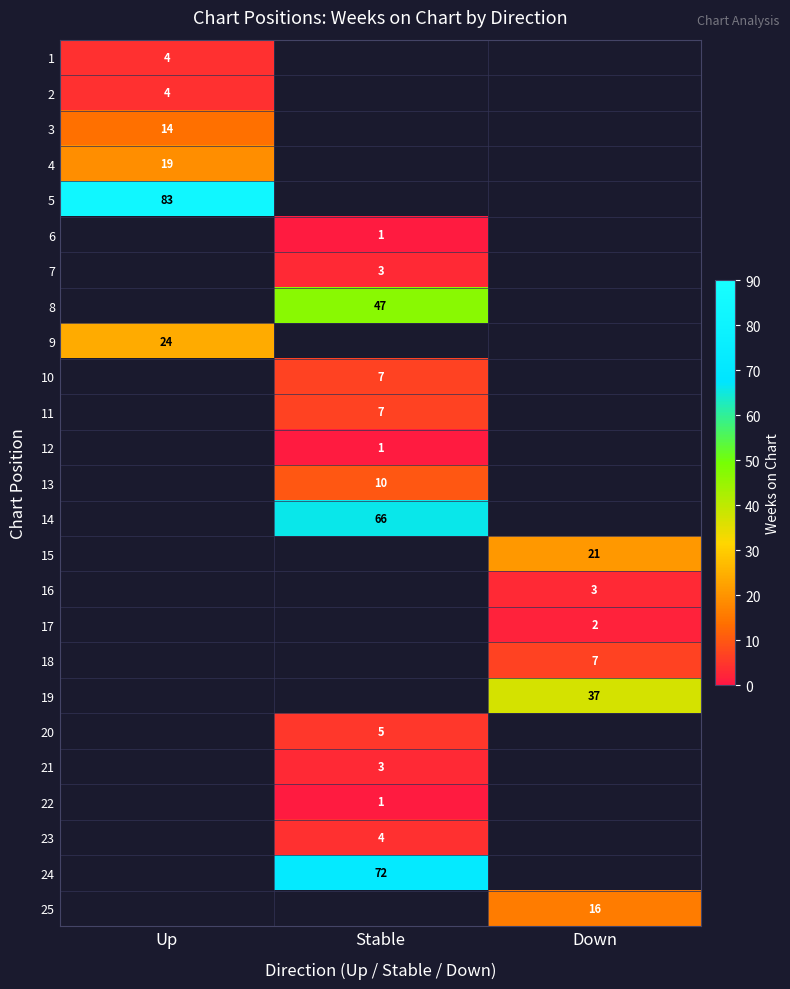

Which label corresponds to the largest value in the chart?

Up